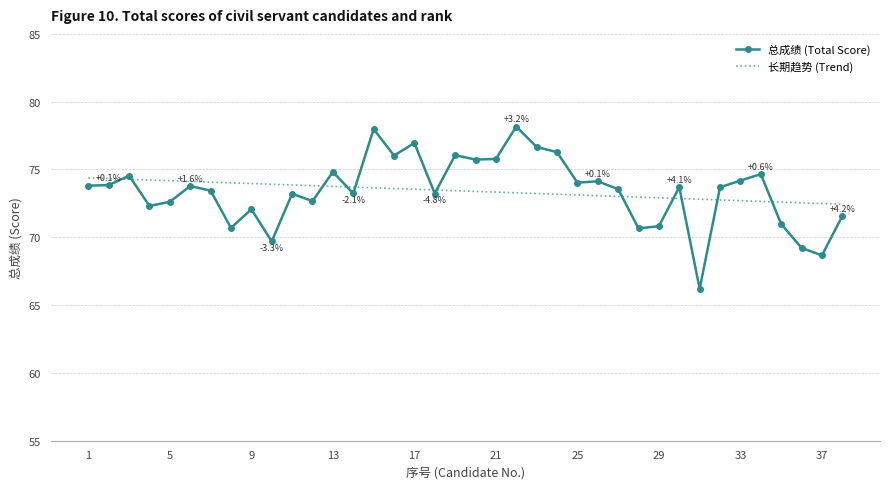

Which series has the largest range (max minus min)?

总成绩 (Total Score)